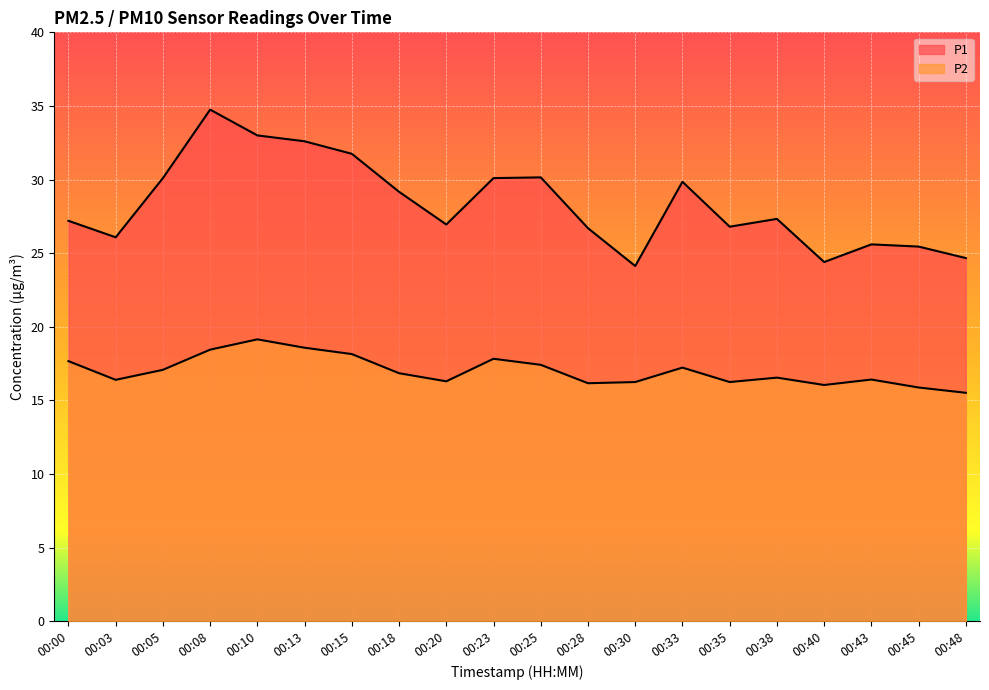

Reading right to left, what are all the values shown in this chart?

P1: 24.7	25.4	25.6	24.4	27.3	26.8	29.9	24.1	26.7	30.1	30.1	26.9	29.2	31.8	32.6	33.0	34.8	30.1	26.1	27.2
P2: 15.5	15.9	16.4	16.1	16.6	16.2	17.2	16.2	16.2	17.4	17.8	16.3	16.9	18.1	18.6	19.1	18.4	17.1	16.4	17.7